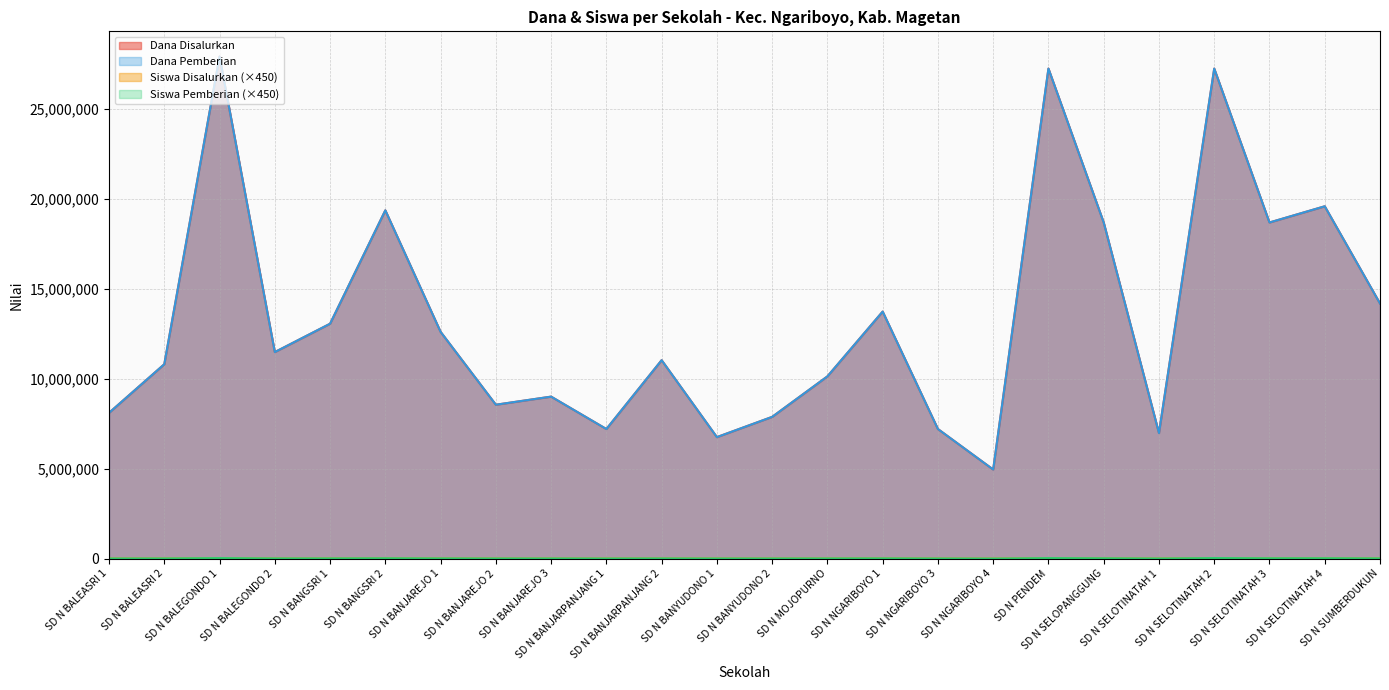

At which category is the sum across all series the highest?

SD N BALEGONDO 1